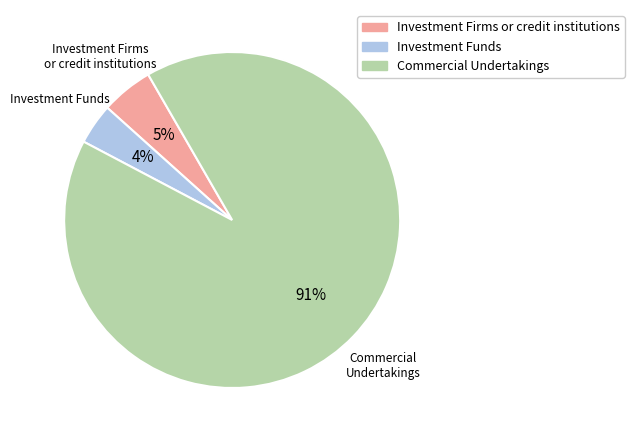

True or false: Commercial Undertakings accounts for 99% of the total.

False